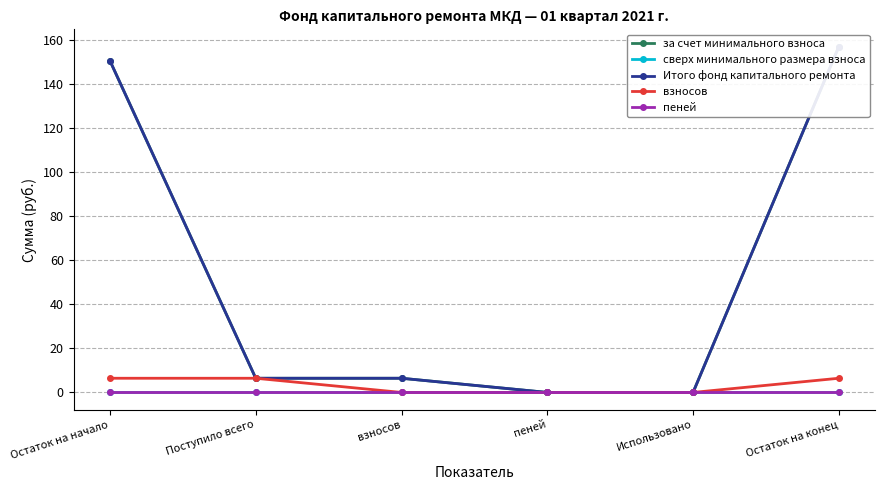

Which series has the largest range (max minus min)?

за счет минимального взноса